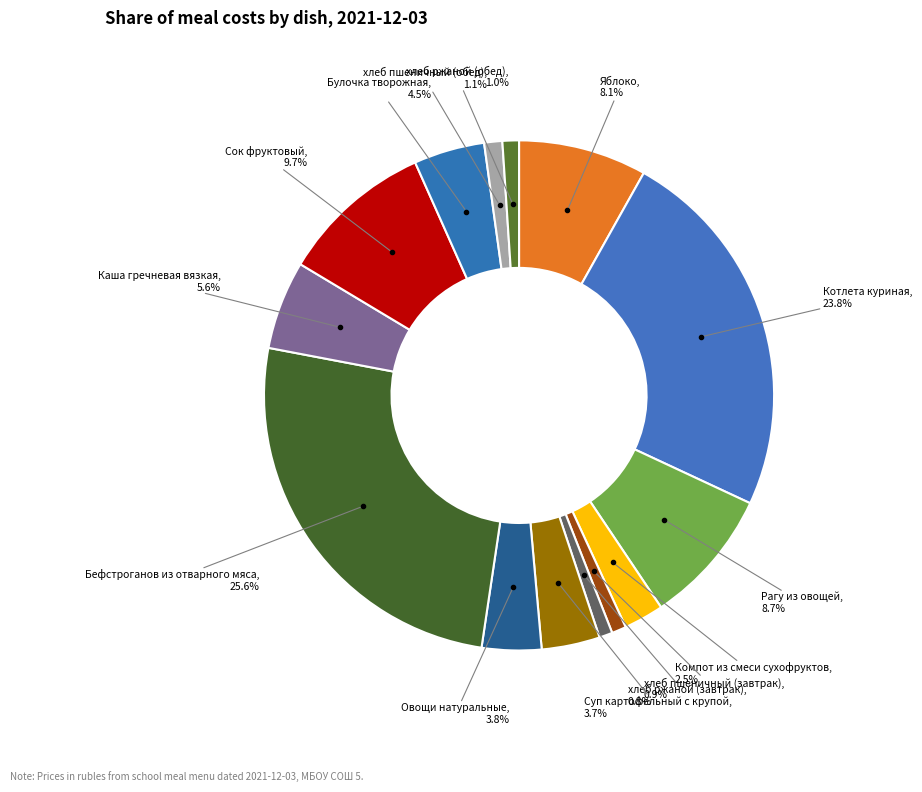

The хлеб ржаной (обед) slice represents 11% of the pie. True or false?

False